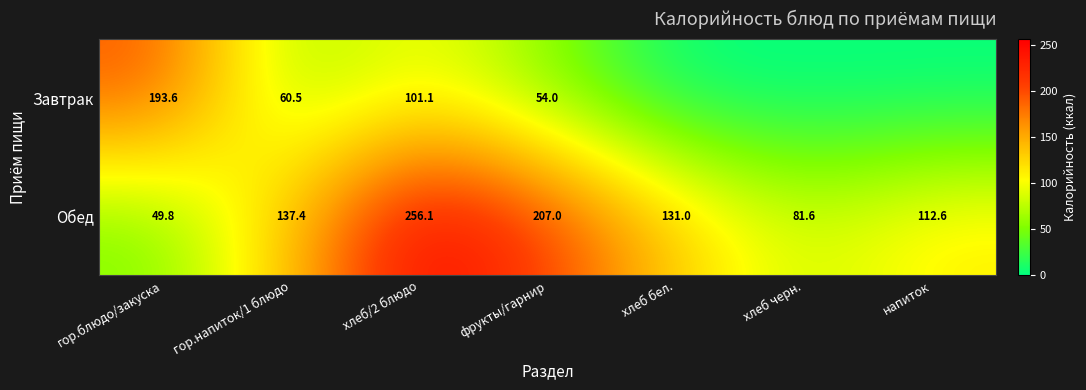

At гор.напиток/1 блюдо, list the series in order from largest to smallest.

Обед, Завтрак